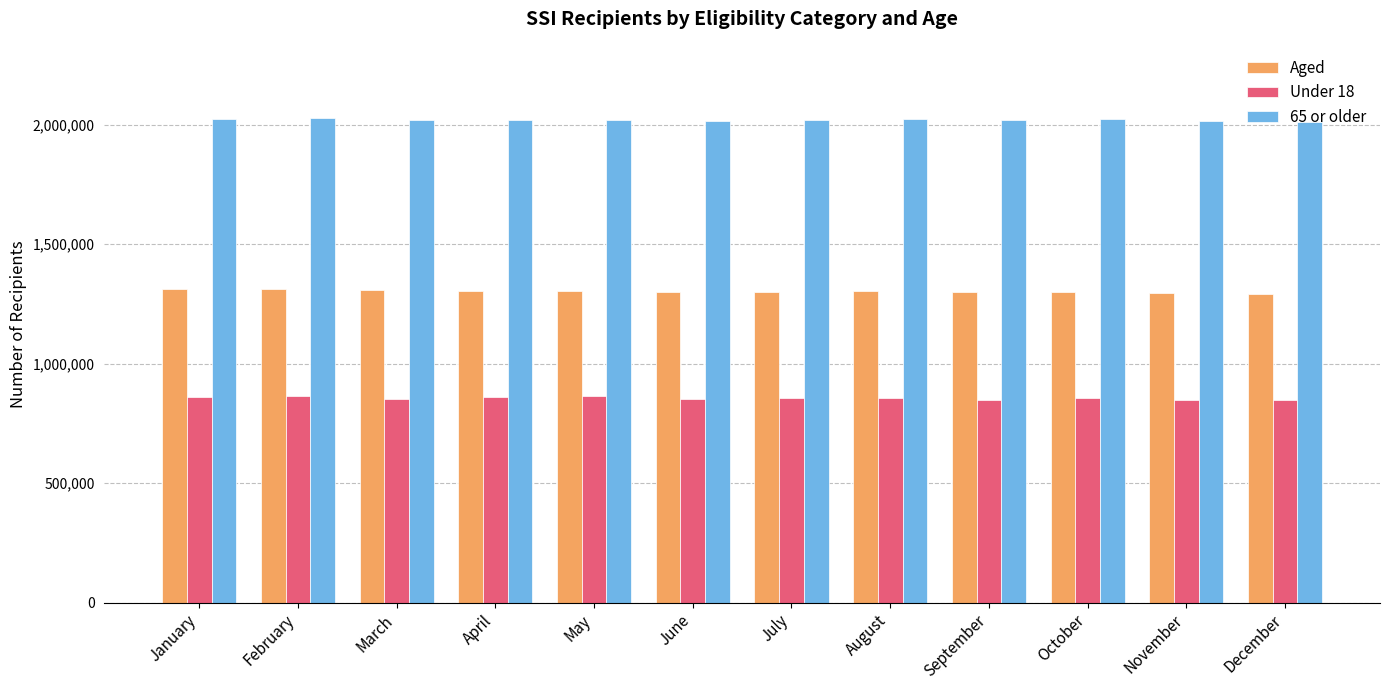

What is the highest value of the 65 or older series?

2025385